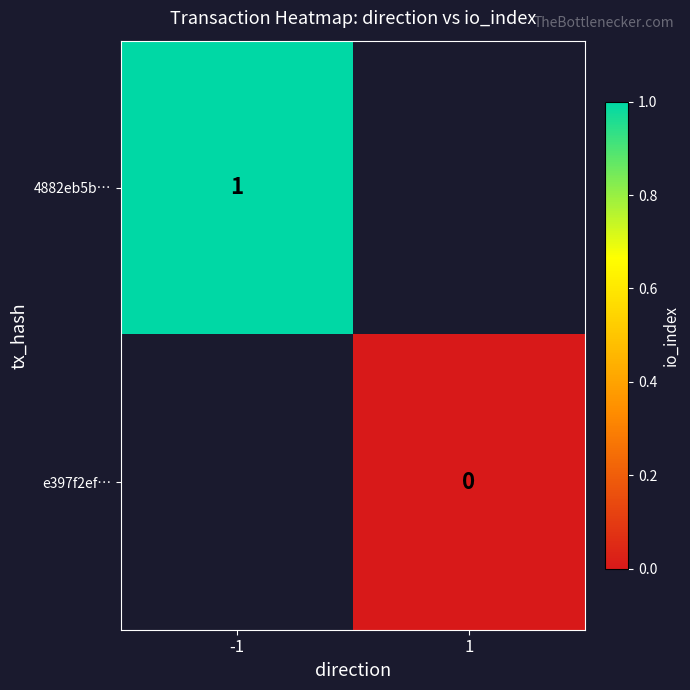

The 4882eb5b… series shows 1 at -1. True or false?

True